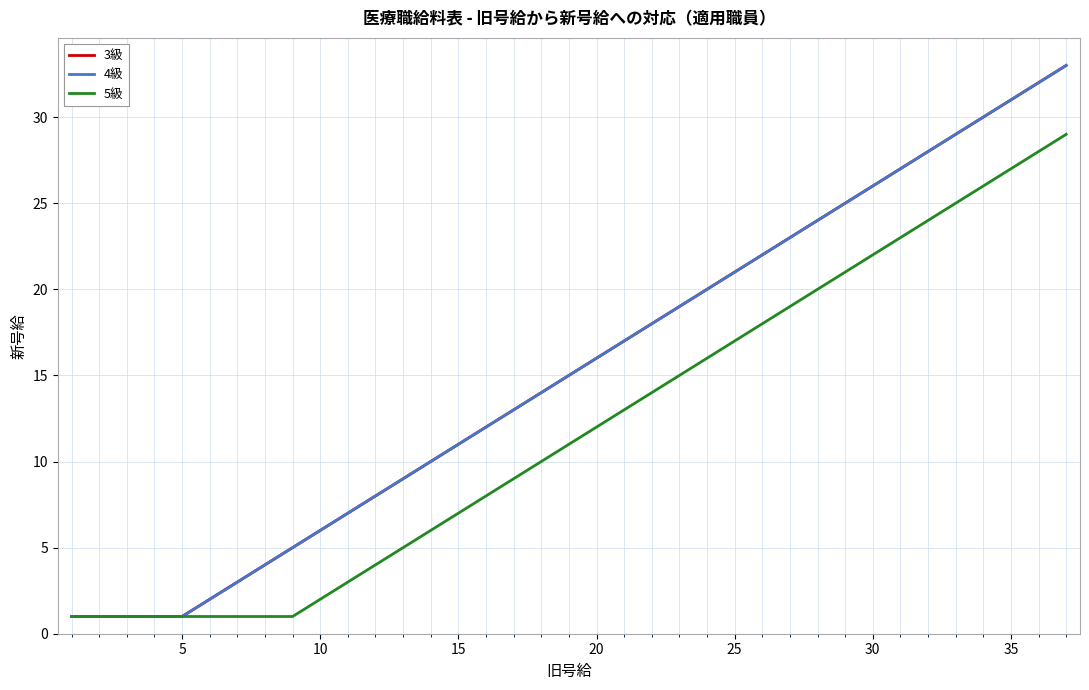

Is this an area chart (filled region under the line)?

No